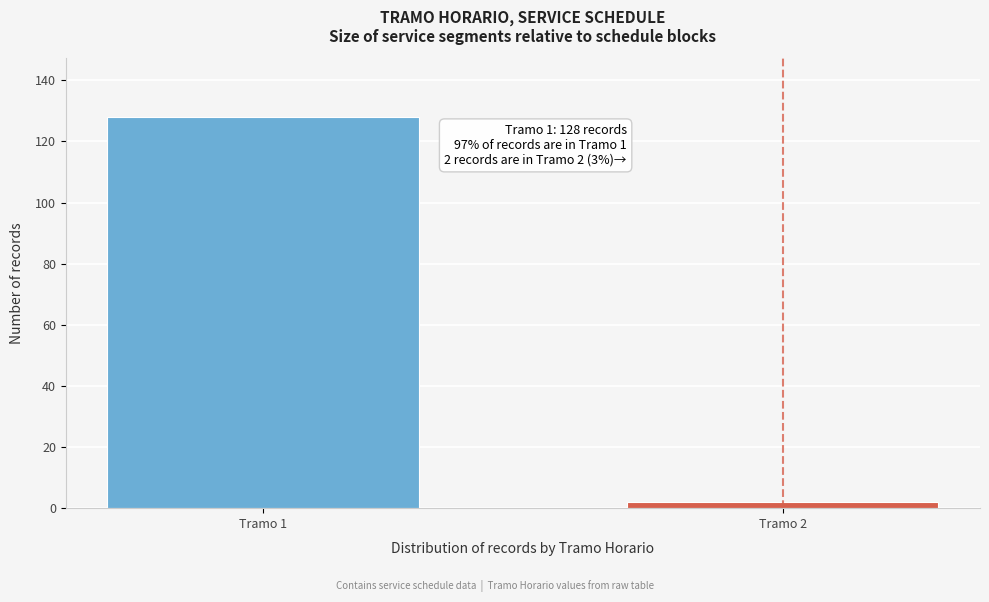

Reading left to right, extract all data points from this chart.

Tramo 1=128	Tramo 2=2